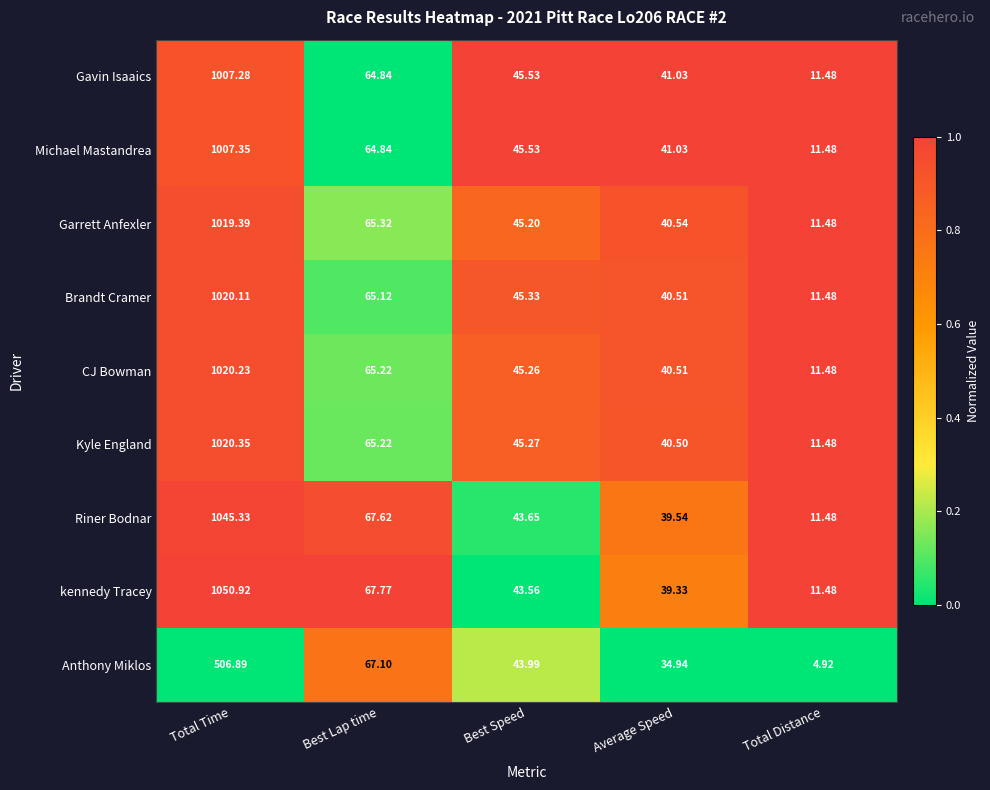

Which label corresponds to the smallest value in the chart?

Total Distance